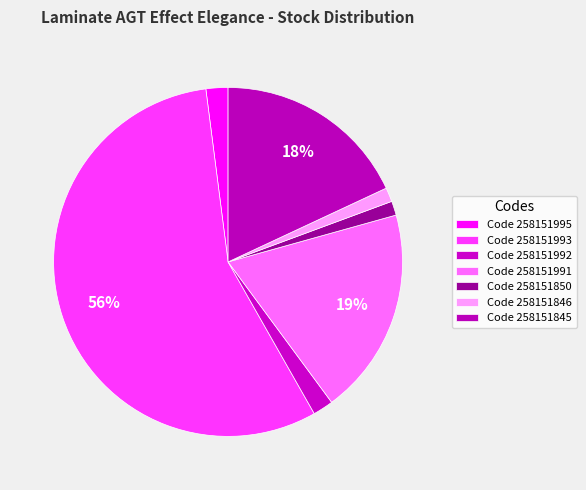

How many segments does this pie chart have?

7